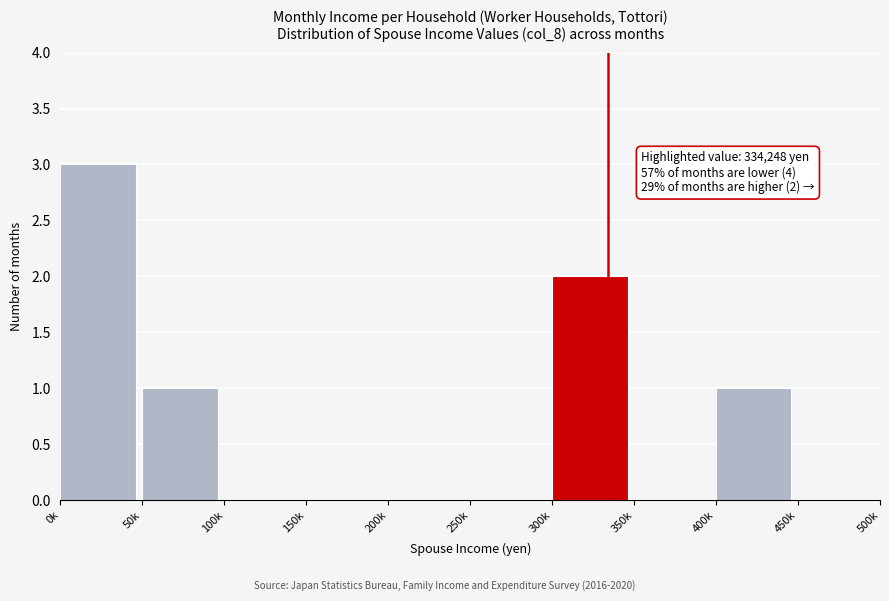

Reading left to right, extract all data points from this chart.

0k=3	50k=1	100k=0	150k=0	200k=0	250k=0	300k=2	350k=0	400k=1	450k=0